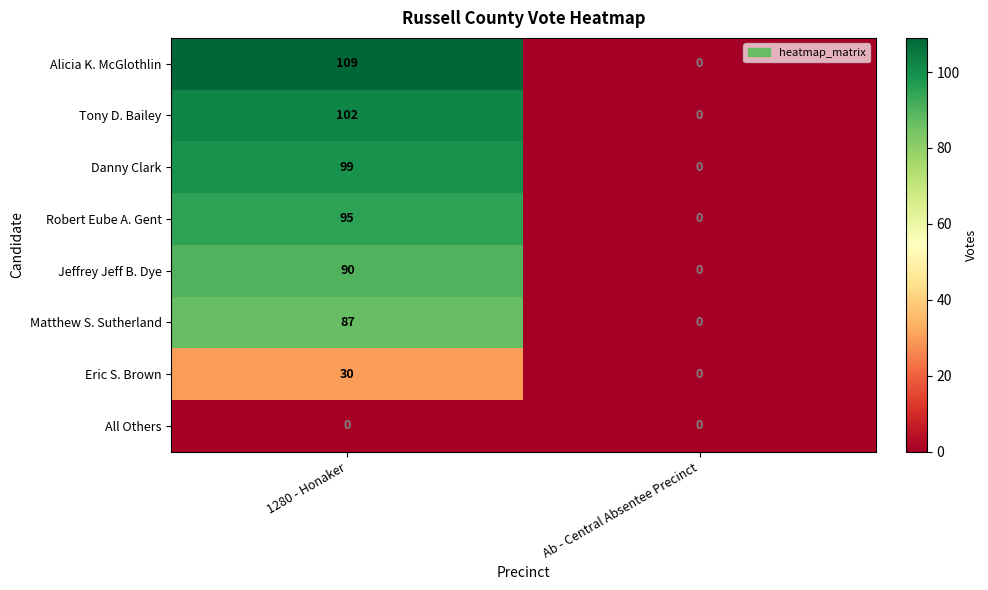

List the series in order of their peak value, lowest first.

All Others, Eric S. Brown, Matthew S. Sutherland, Jeffrey Jeff B. Dye, Robert Eube A. Gent, Danny Clark, Tony D. Bailey, Alicia K. McGlothlin